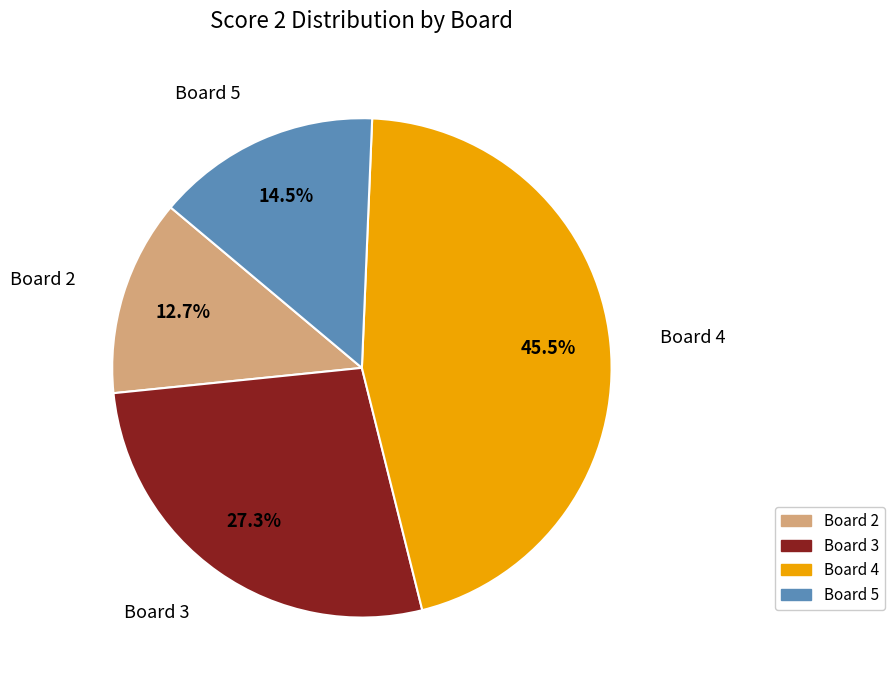

Is there a majority slice in this chart?

No